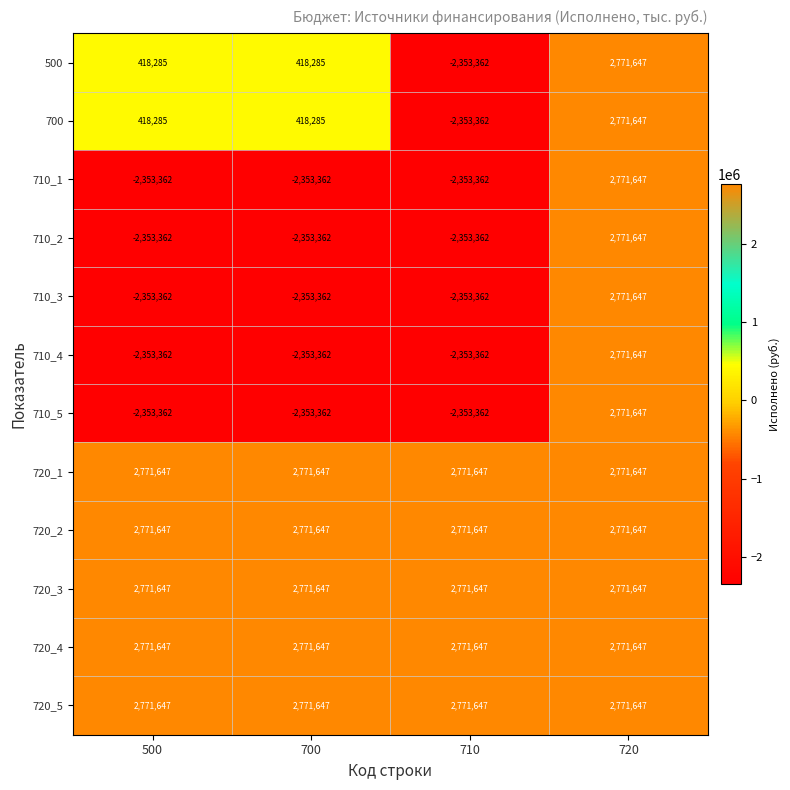

The value of 720_2 at 700 is 2771647. True or false?

True